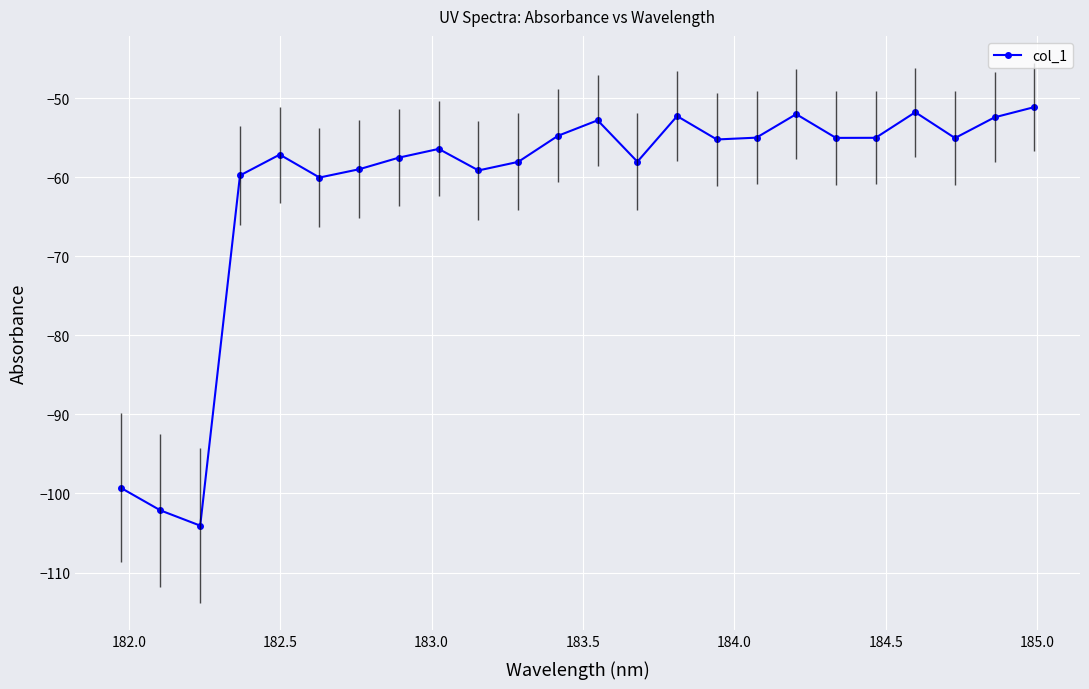

True or false: the data has more than 0 interior local peaks.

True